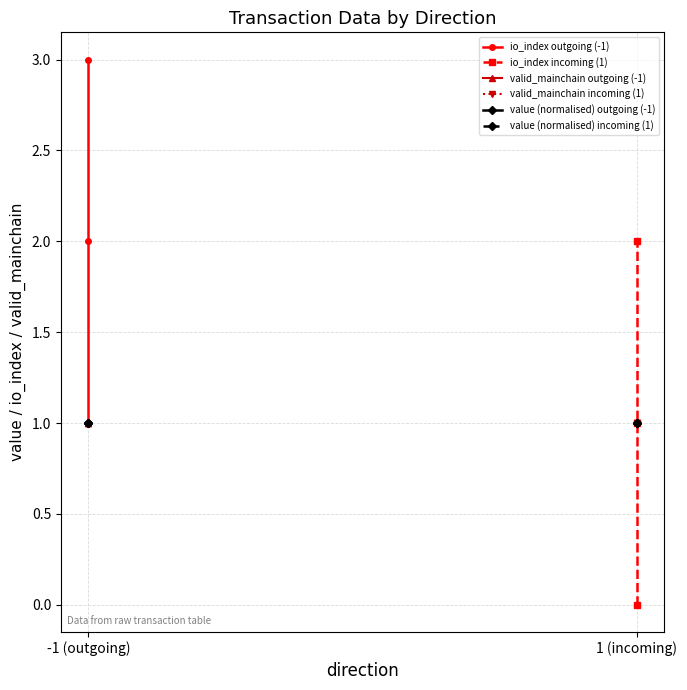

The value of io_index outgoing (-1) at -1 (outgoing) is 0. True or false?

False